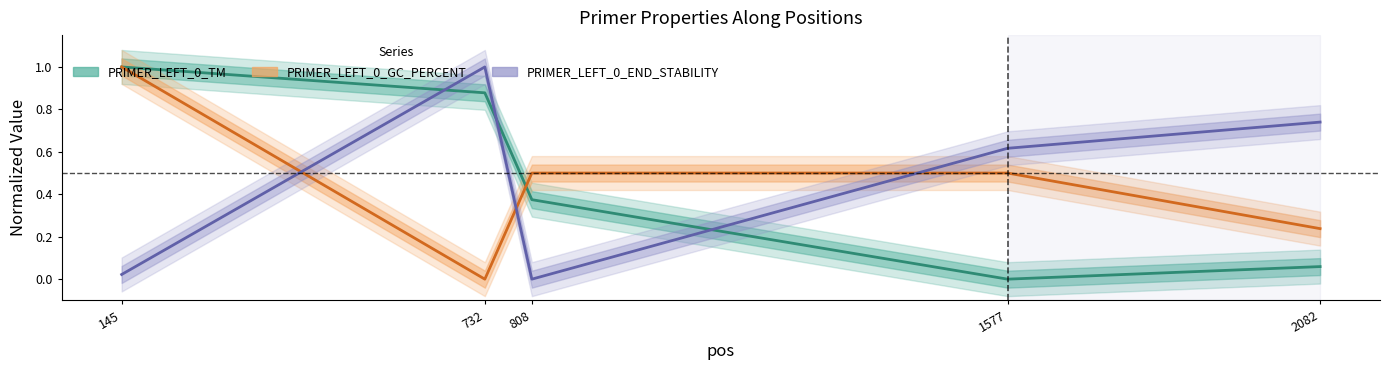

Reading right to left, list all the values displayed in this chart.

PRIMER_LEFT_0_TM: 2082=0.1	1577=0.0	808=0.4	732=0.9	145=1.0
PRIMER_LEFT_0_GC_PERCENT: 2082=0.2	1577=0.5	808=0.5	732=0.0	145=1.0
PRIMER_LEFT_0_END_STABILITY: 2082=0.7	1577=0.6	808=0.0	732=1.0	145=0.0